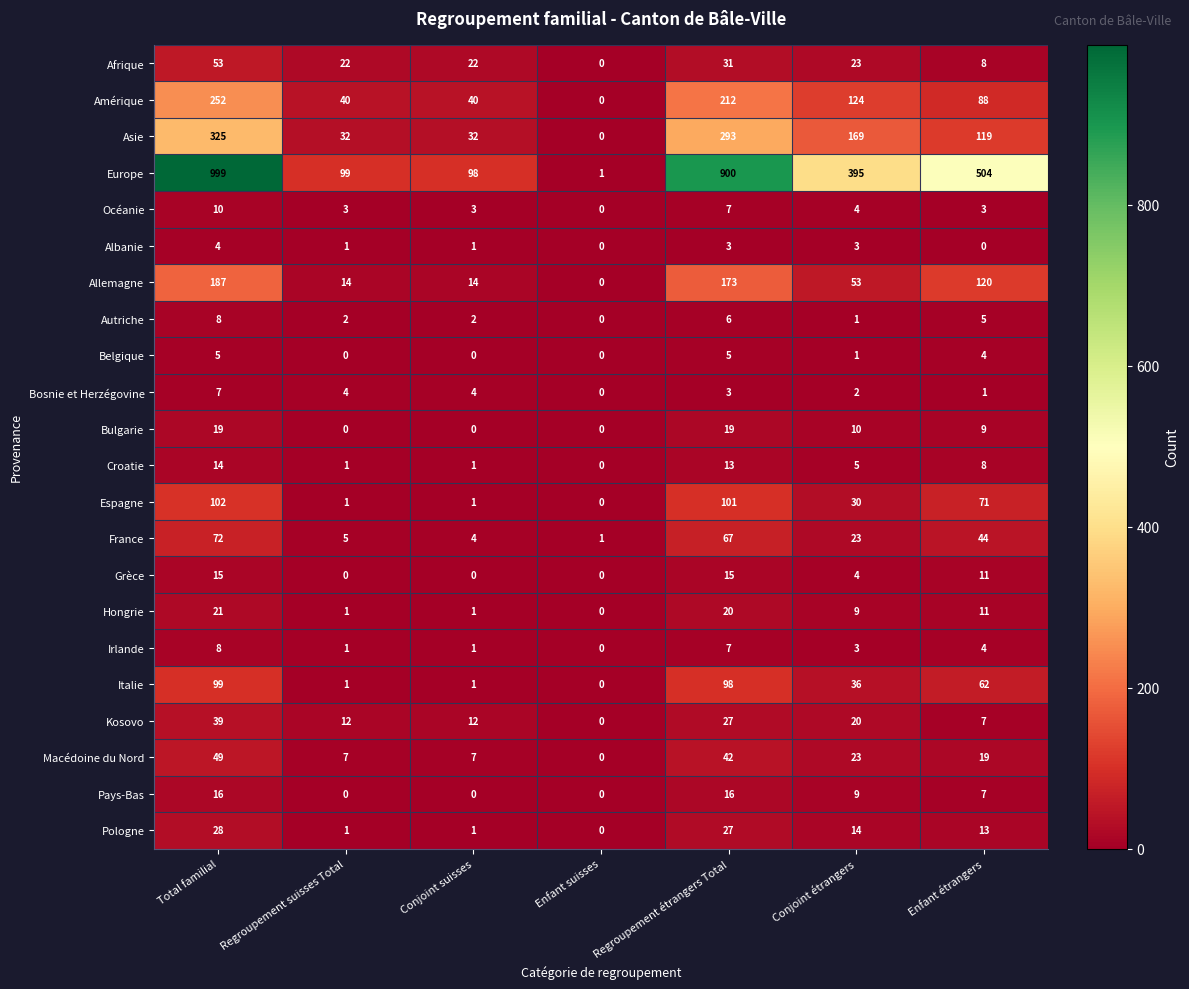

How many categories are shown in the chart?

7